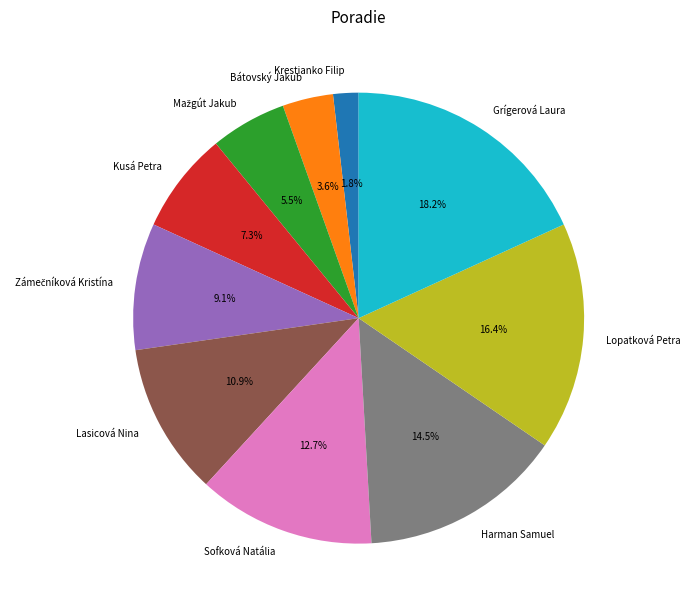

What is the smallest slice in the pie chart?

Krestianko Filip